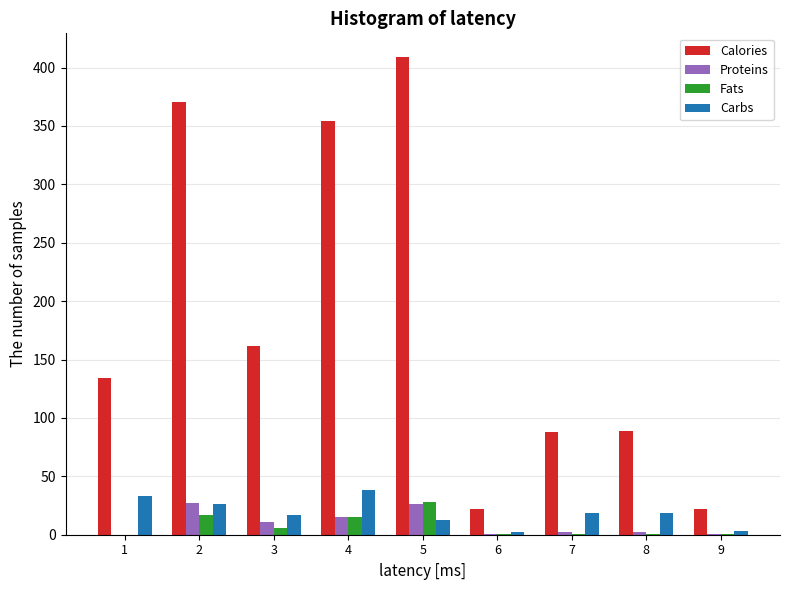

What is the highest value of the Proteins series?

27.4